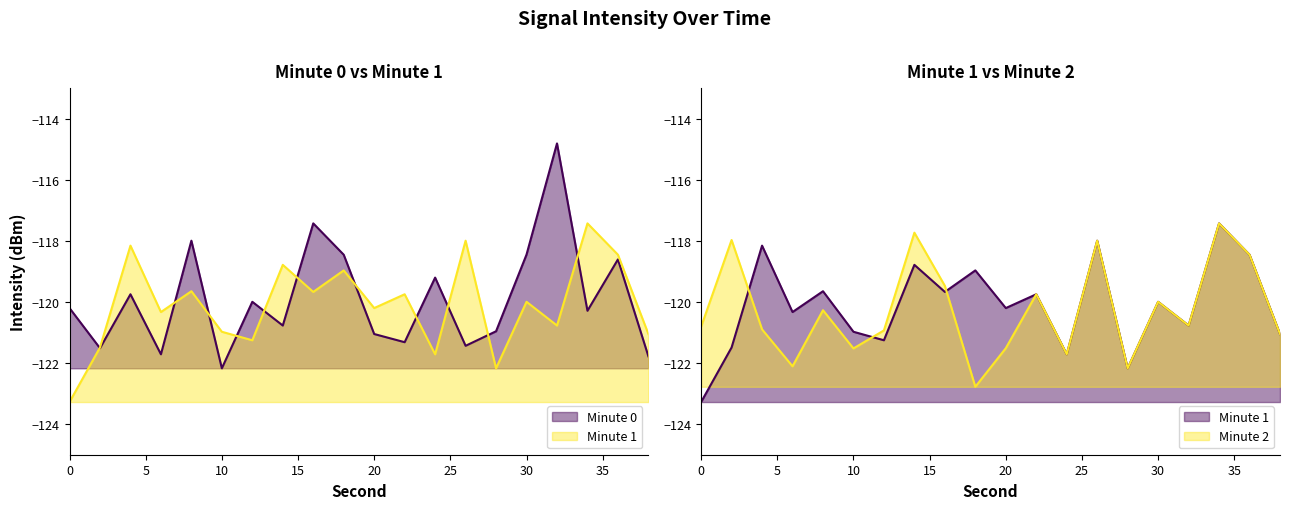

Reading left to right, what are all the values shown in this chart?

intensity_minute_0: -120.2	-121.5	-119.7	-121.7	-118.0	-122.2	-120.0	-120.8	-117.4	-118.5	-121.0	-121.3	-119.2	-121.4	-121.0	-118.4	-114.8	-120.3	-118.6	-121.8
intensity_minute_1: -123.3	-121.5	-118.2	-120.3	-119.6	-121.0	-121.3	-118.8	-119.7	-119.0	-120.2	-119.7	-121.7	-118.0	-122.2	-120.0	-120.8	-117.4	-118.5	-121.0
intensity_minute_2: -120.8	-118.0	-120.9	-122.1	-120.3	-121.5	-120.9	-117.7	-119.5	-122.8	-121.5	-119.7	-121.7	-118.0	-122.2	-120.0	-120.8	-117.4	-118.5	-121.0